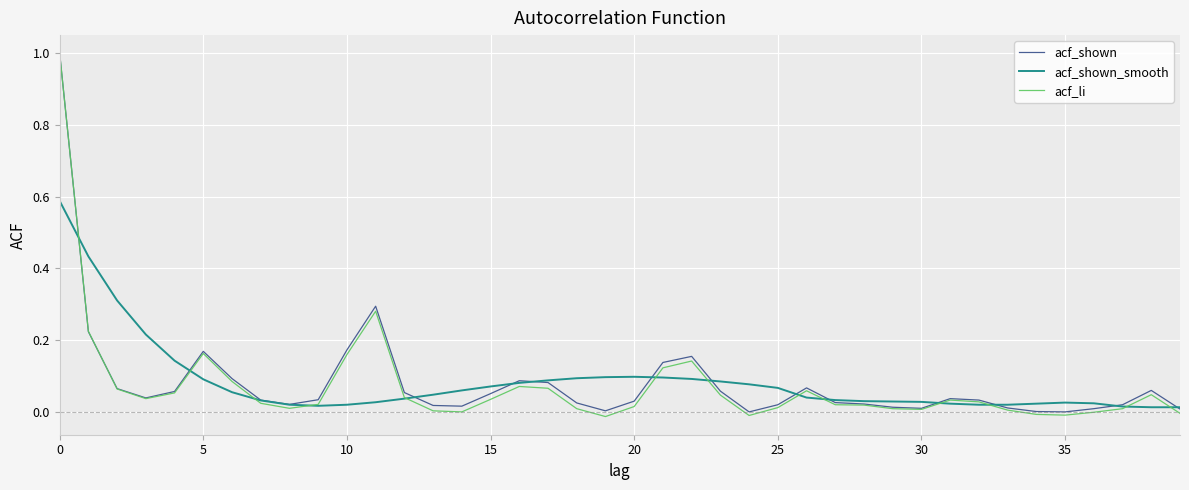

What is the maximum value shown in the chart?

1.0